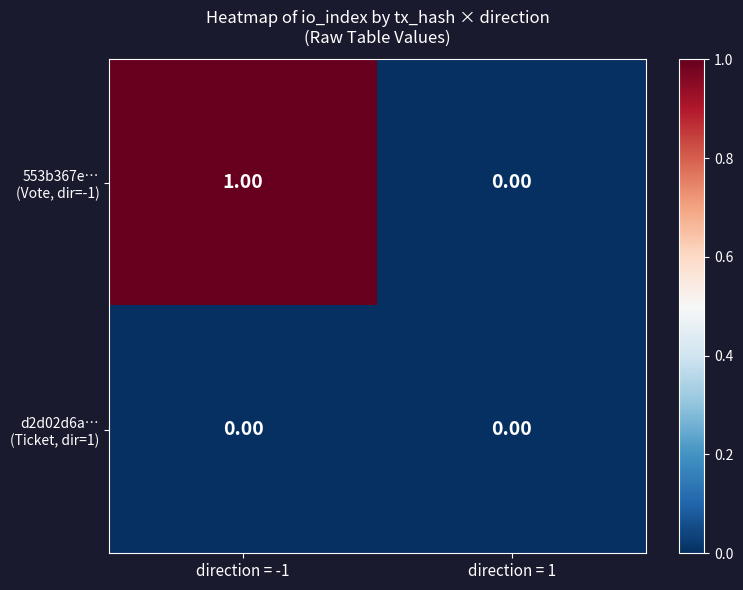

How many series are shown in this chart?

2